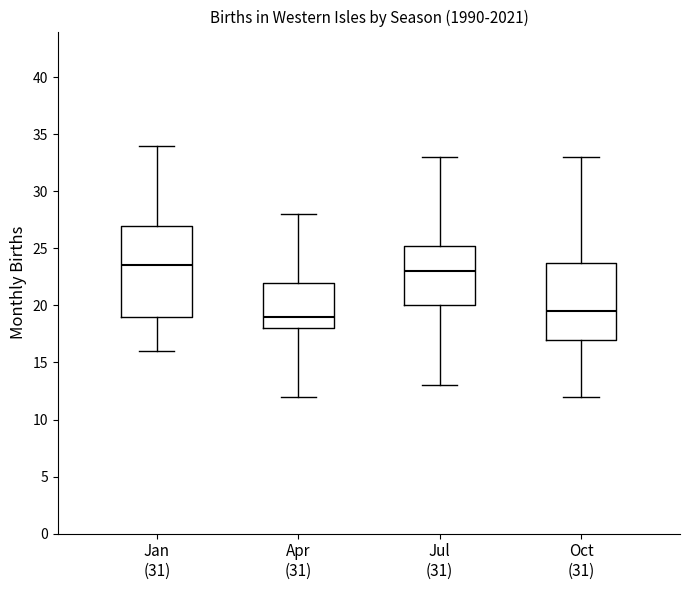

Comparing the boxes themselves (not the whiskers), which one is the tallest?

Jan (31)